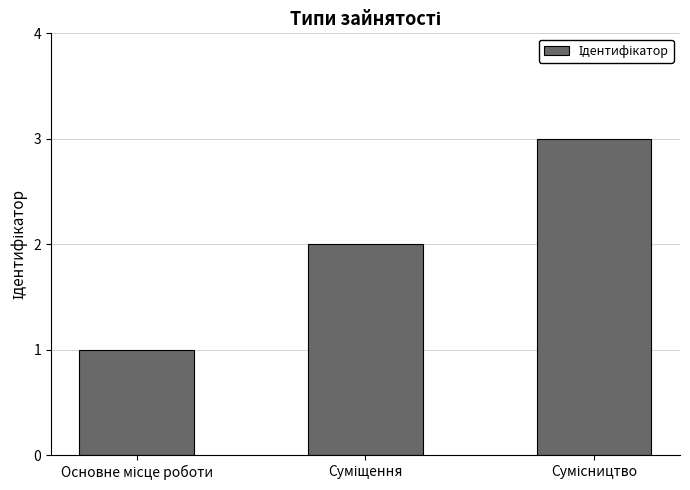

What is the smallest value displayed?

1